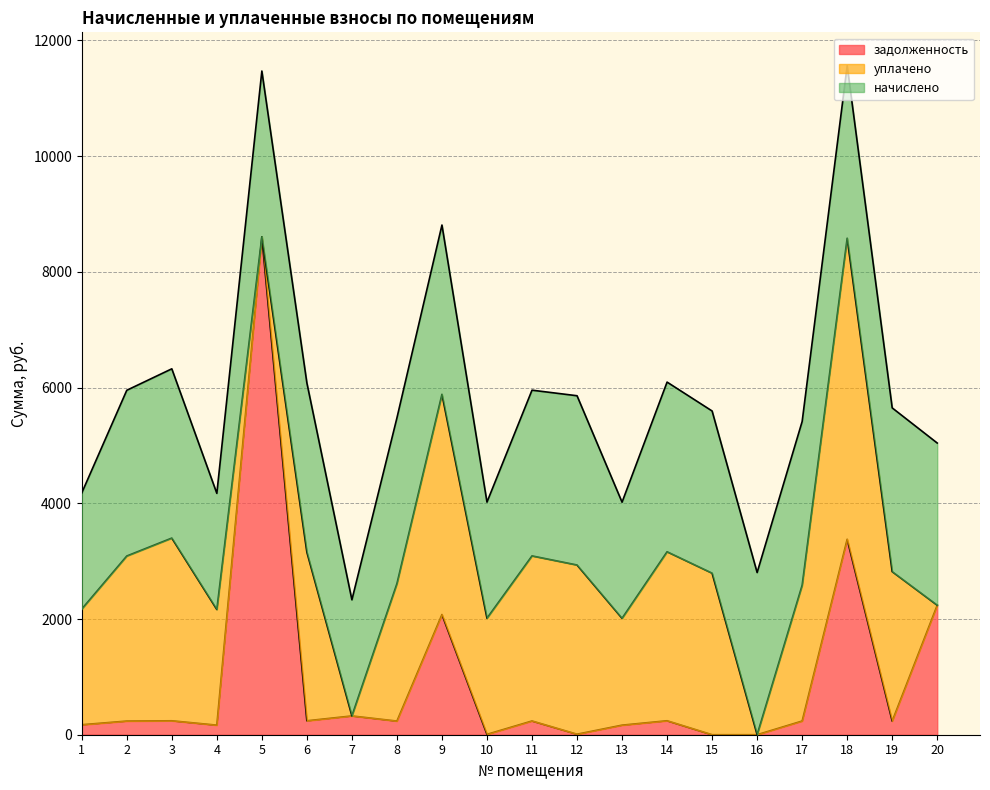

How many intersections are there between начислено and уплачено?

5